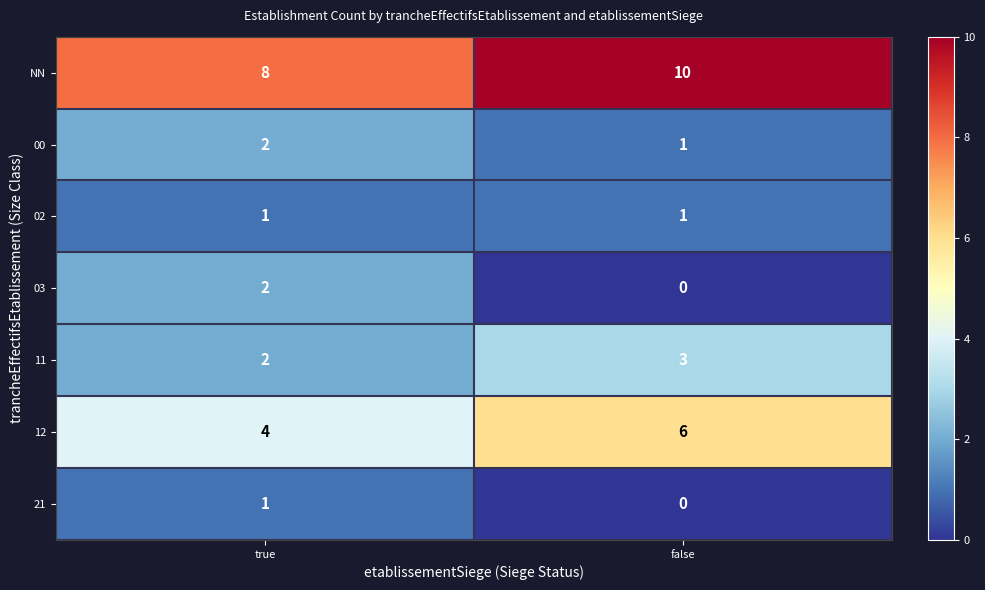

Rank the categories by 11 value from highest to lowest.

false, true